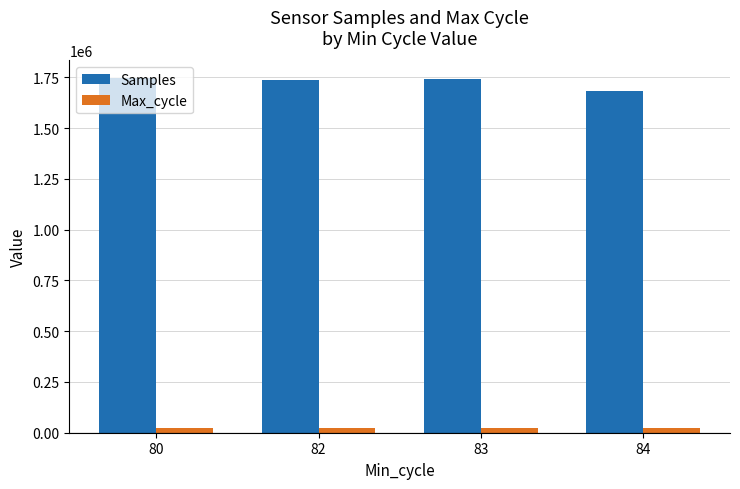

What is the spread (max minus min) of values at 84?

1662960